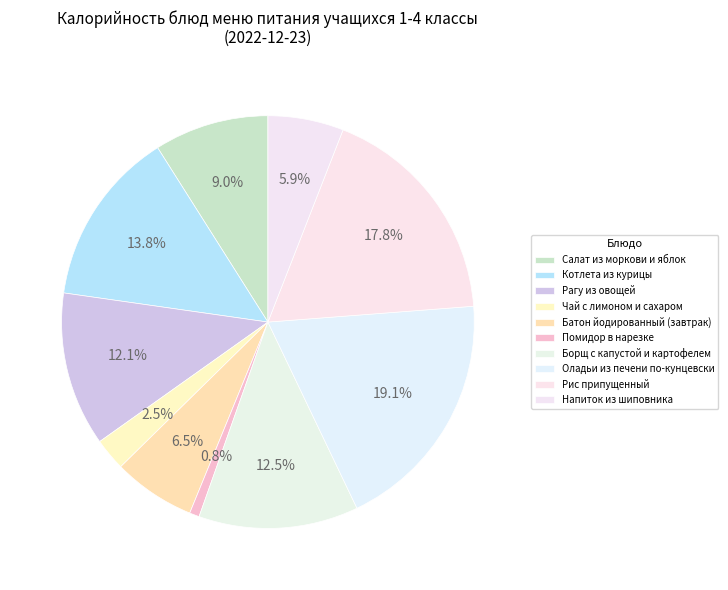

Which category has the smallest portion of the pie?

Помидор в нарезке